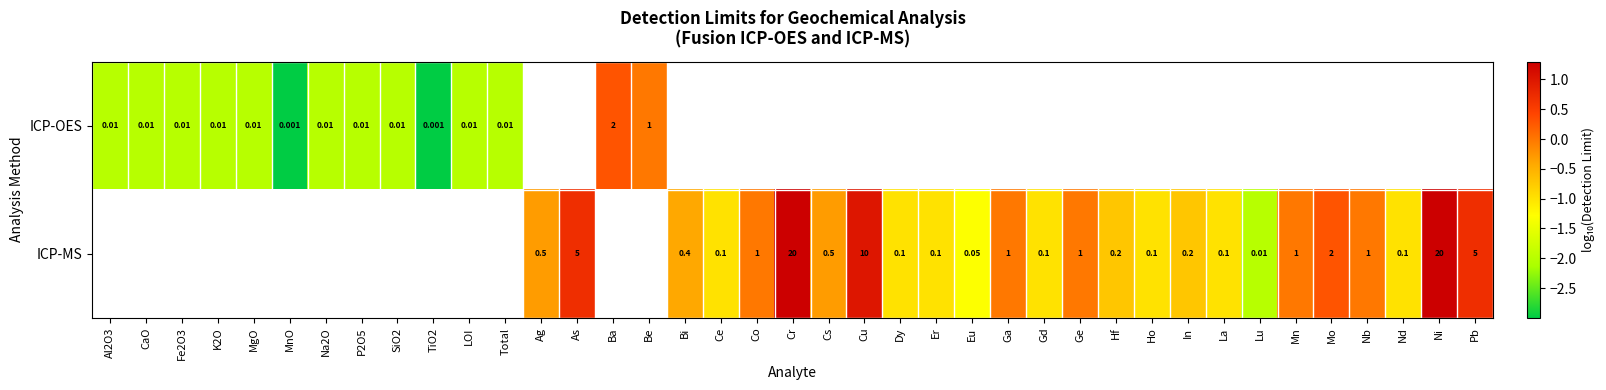

What is the minimum value for ICP-OES?

-3.0